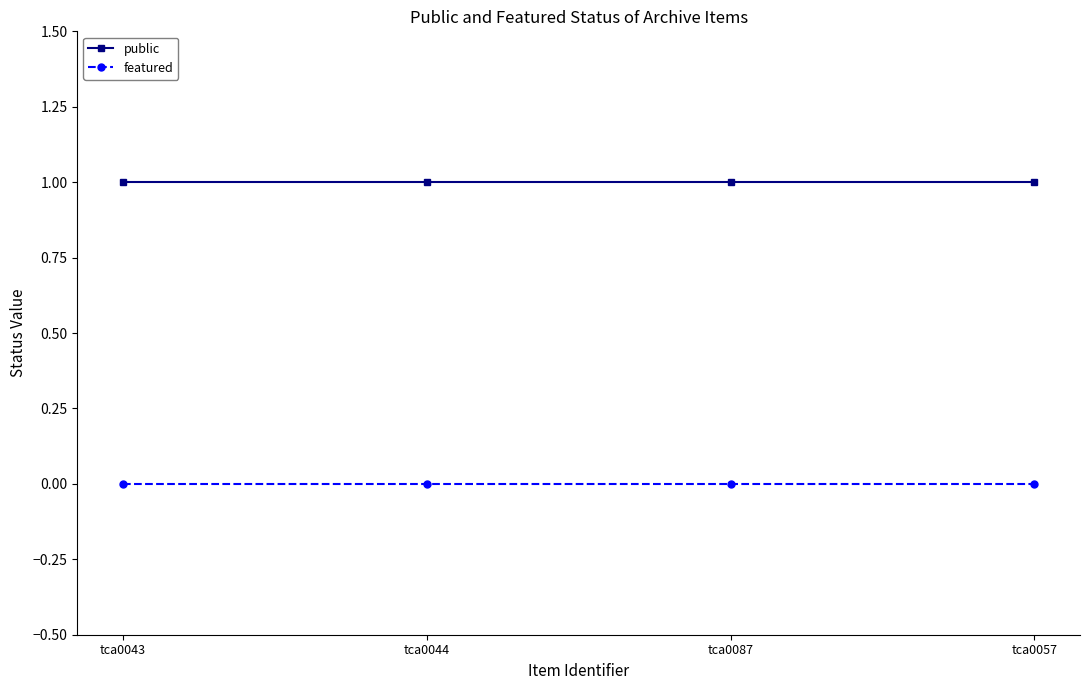

What is the difference between the highest and lowest values at tca0057?

1